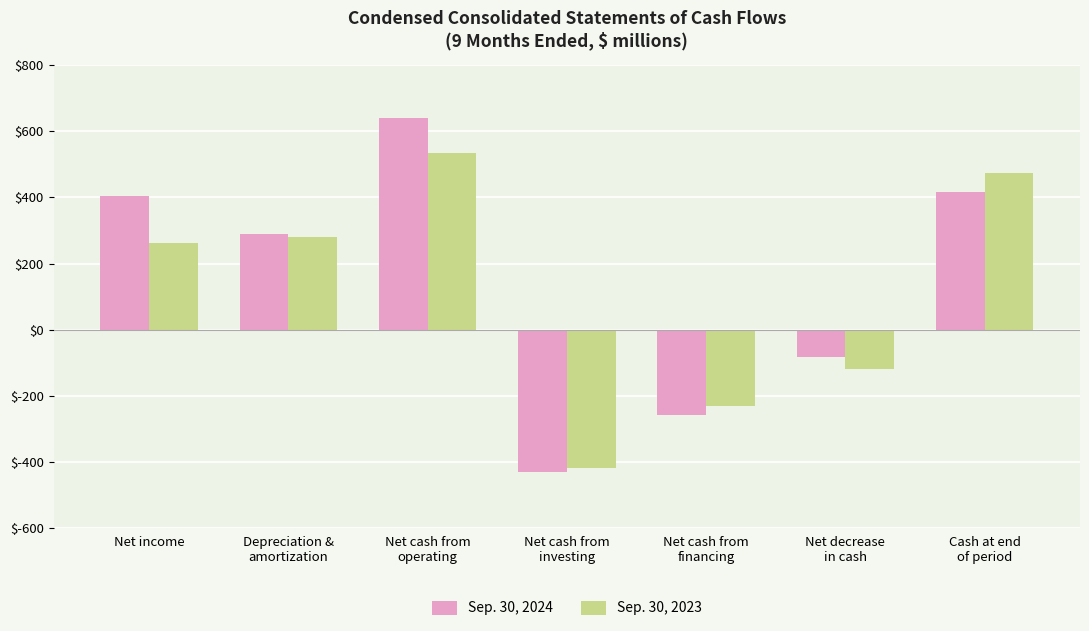

Rank the categories by Sep. 30, 2023 value from lowest to highest.

Net cash from
investing, Net cash from
financing, Net decrease
in cash, Net income, Depreciation &
amortization, Cash at end
of period, Net cash from
operating